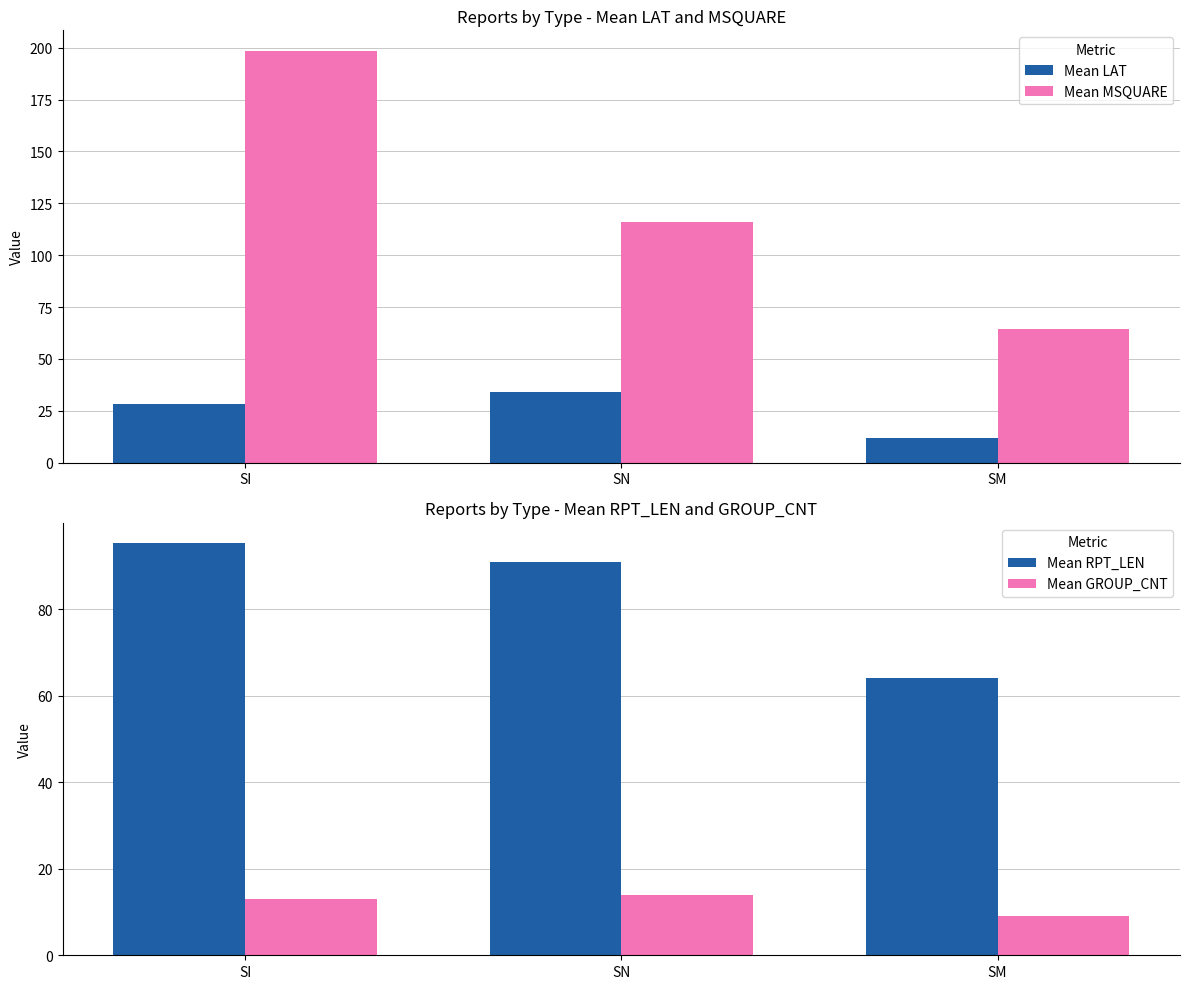

Which has a higher value, SN or SM?

SN